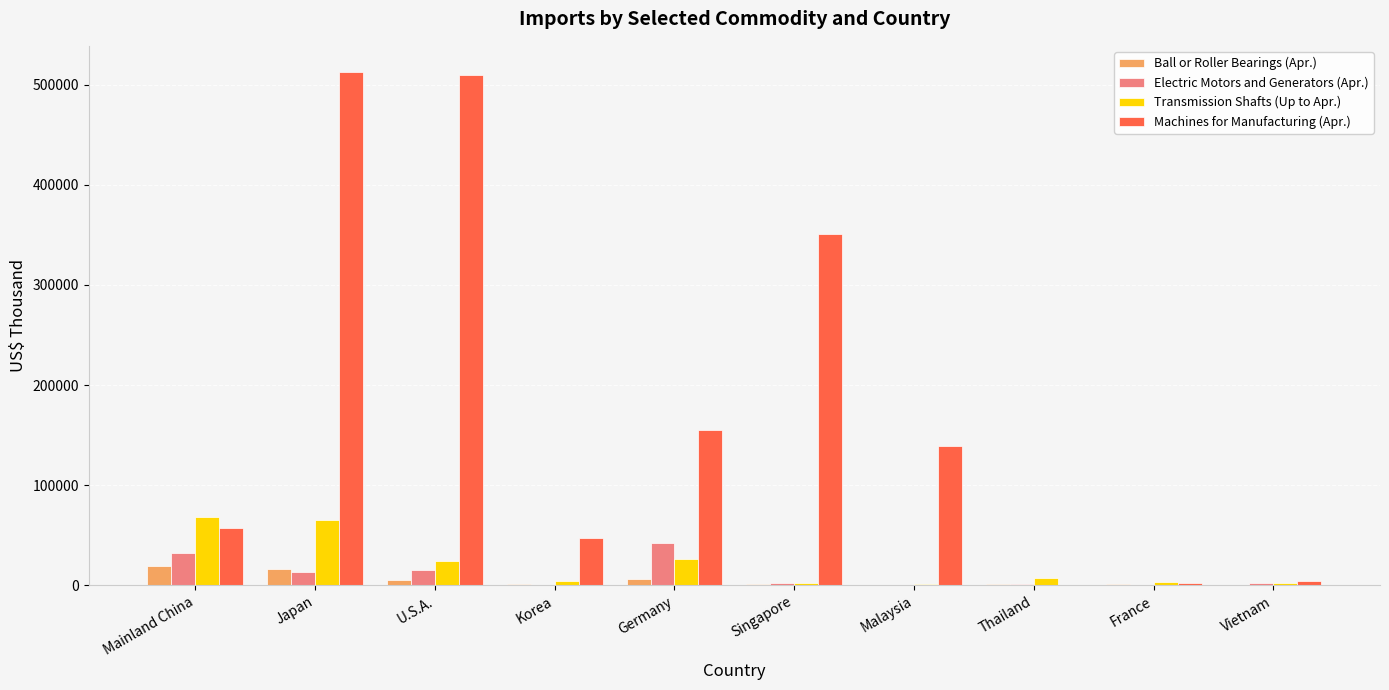

Is the value of Electric Motors and Generators (Apr.) at Singapore greater than the value of Ball or Roller Bearings (Apr.) at Mainland China?

No